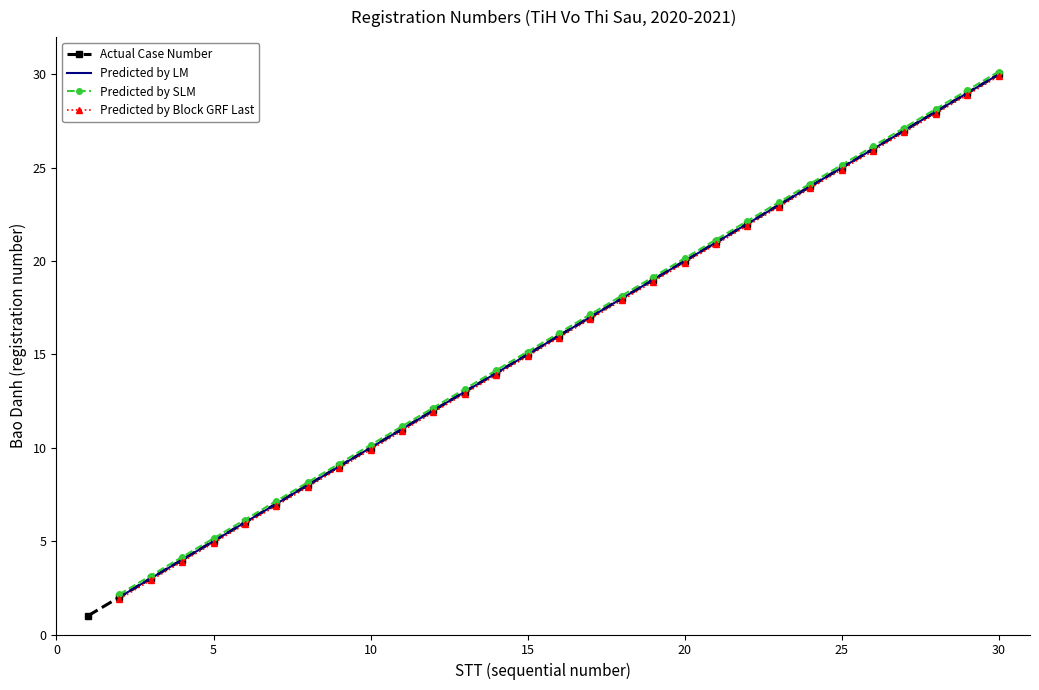

What are all the series names shown in the legend?

Predicted by LM, Predicted by SLM, Predicted by Block GRF Last, Actual Case Number